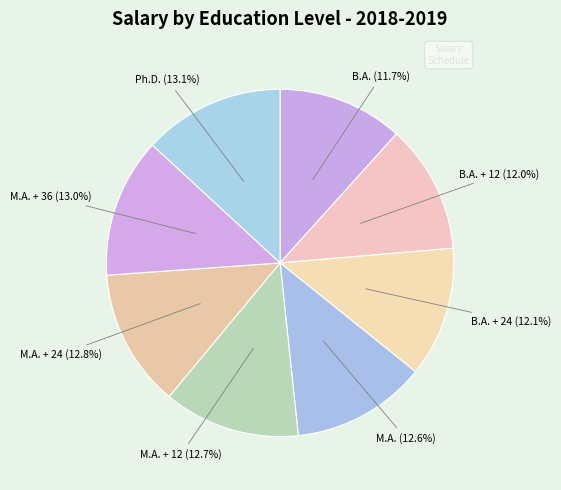

True or false: B.A. accounts for 26% of the total.

False